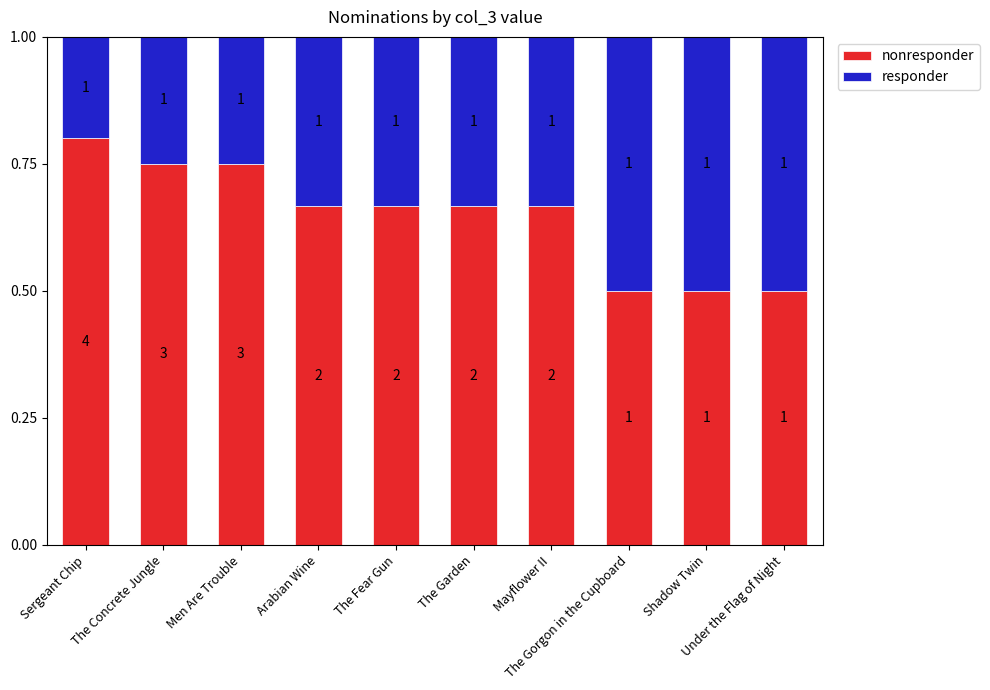

True or false: nonresponder has a value of 0.7 at Arabian Wine.

True